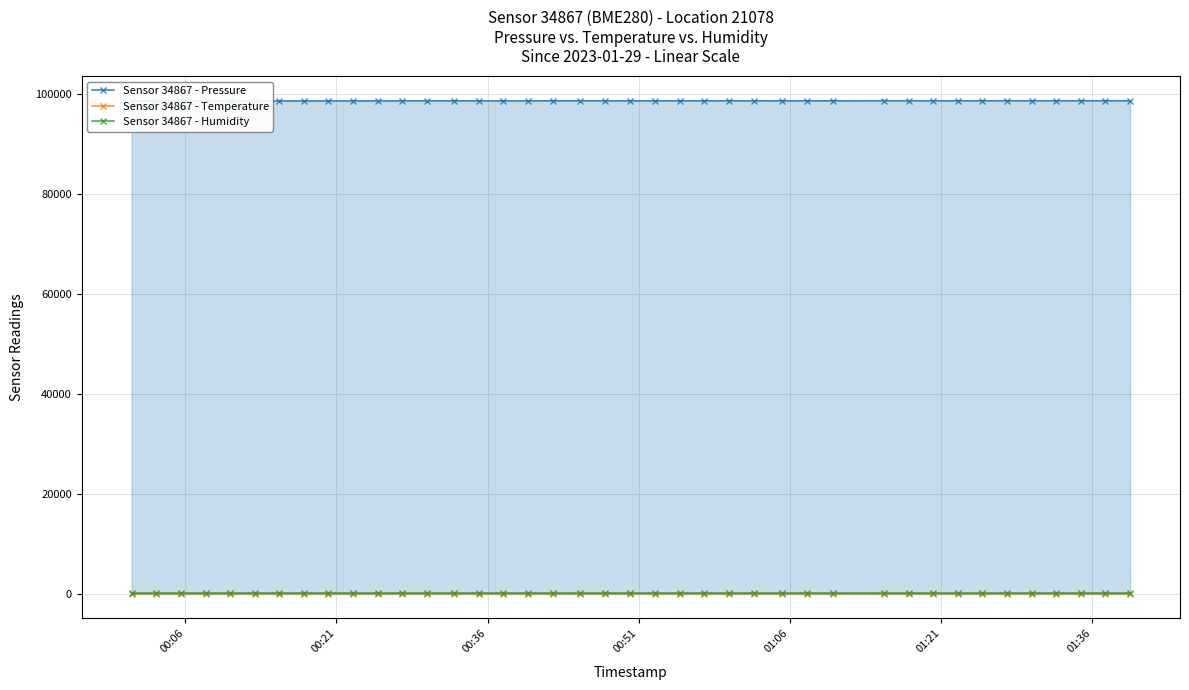

True or false: Sensor 34867 - Pressure and Sensor 34867 - Temperature cross at least once.

False